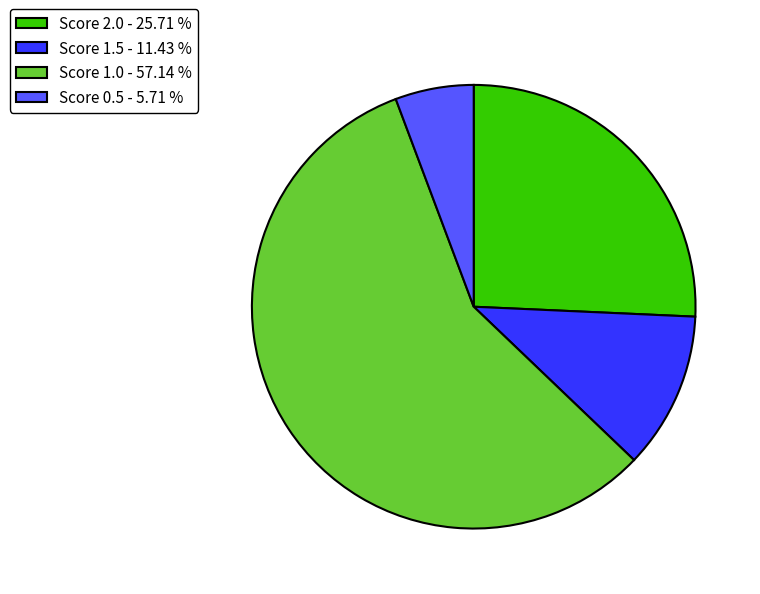

Which category has the biggest portion of the pie?

Score 1.0 - 57.14 %